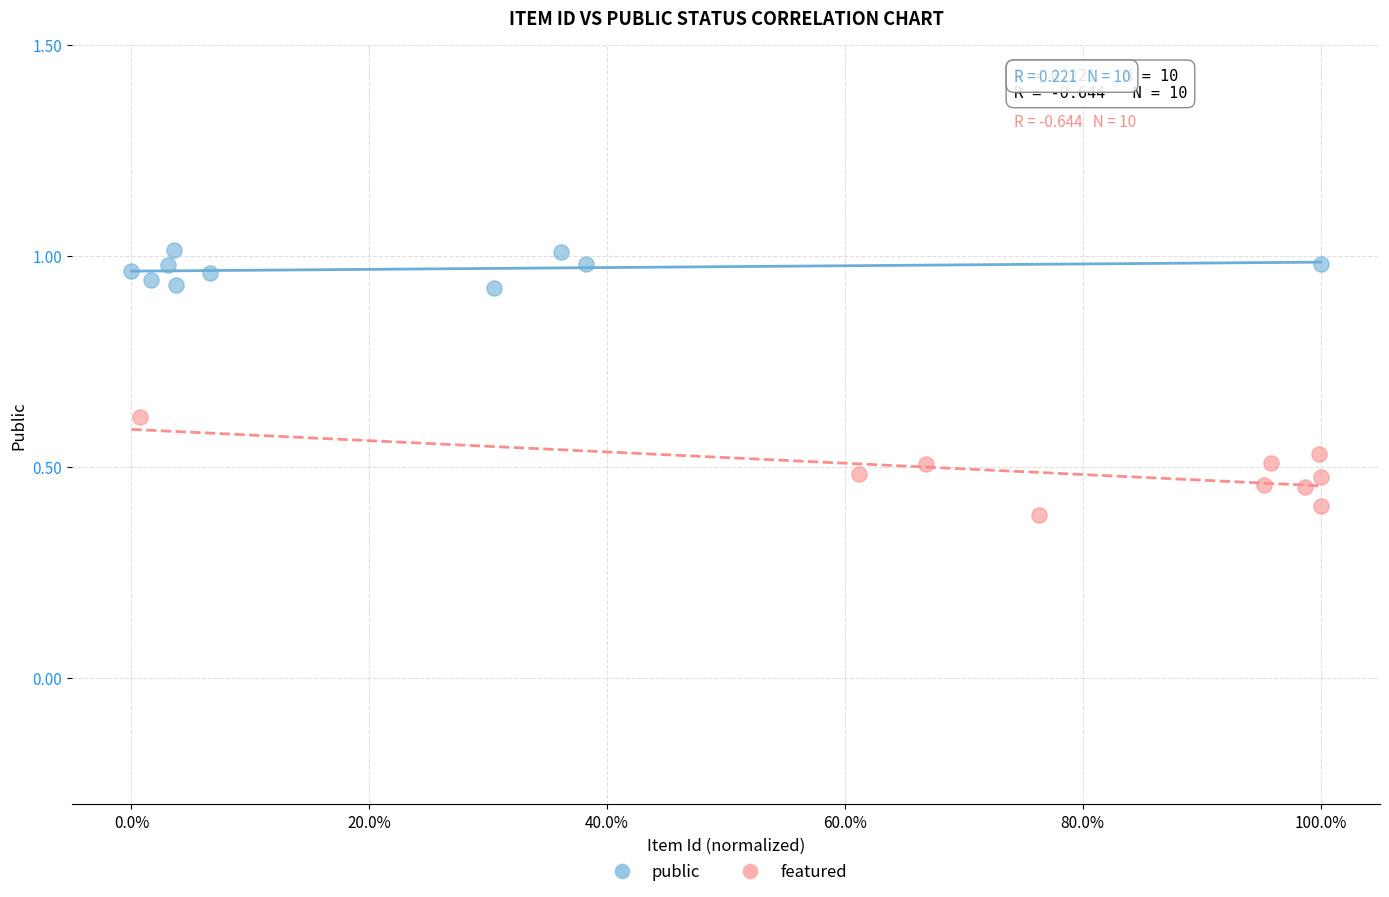

Which series has the widest spread of Y values?

featured